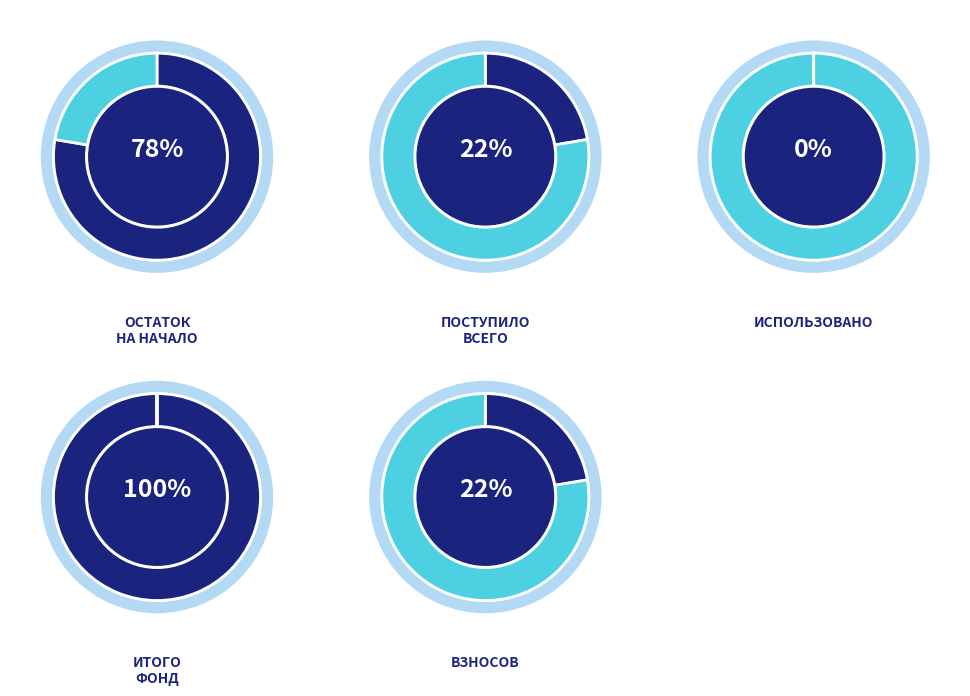

How many segments does this pie chart have?

2